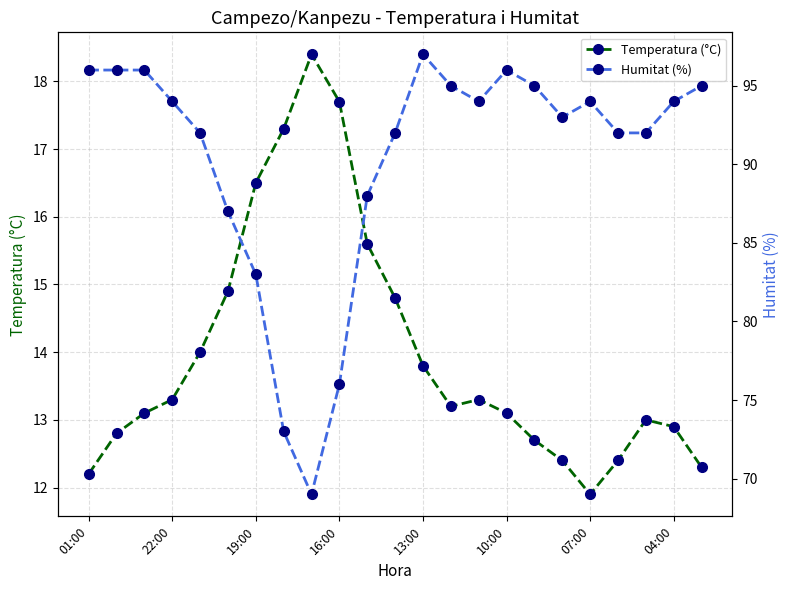

What is the minimum value shown in the chart?

11.9